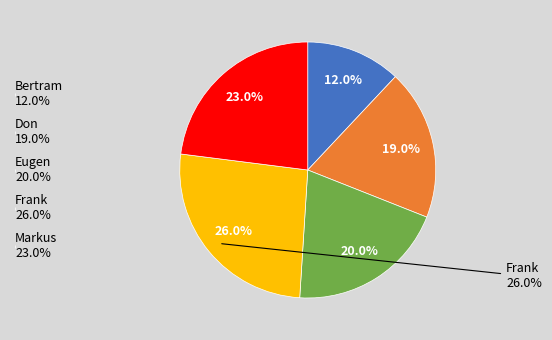

To the nearest percent, what is the difference between the Frank and Markus slice percentages?

3%